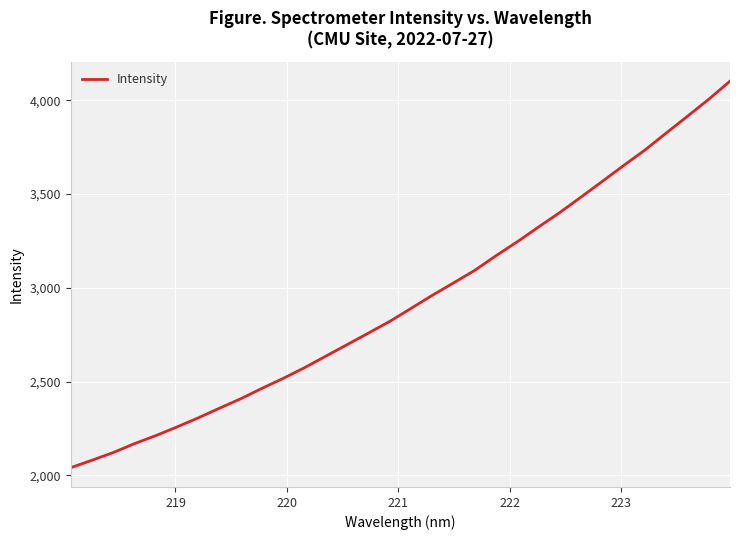

What is the smallest value displayed?

2040.7